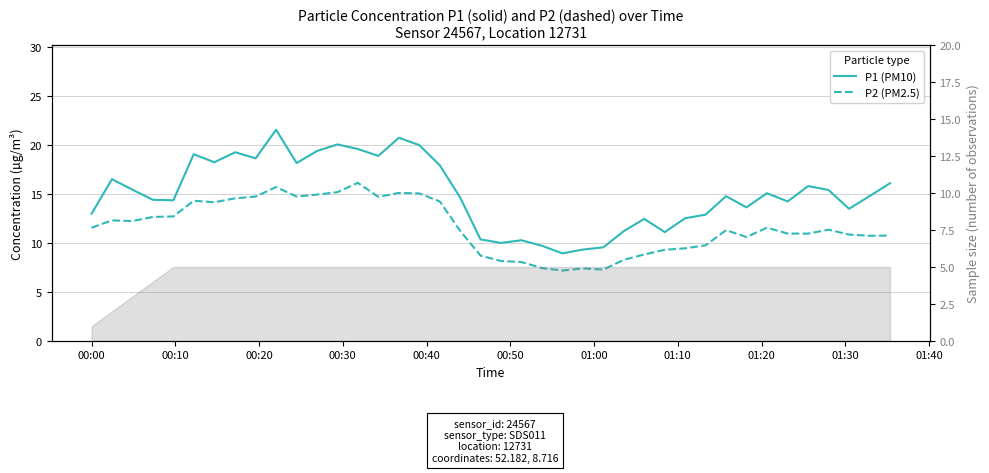

True or false: P2 (PM2.5) has more than 0 interior local peaks.

True